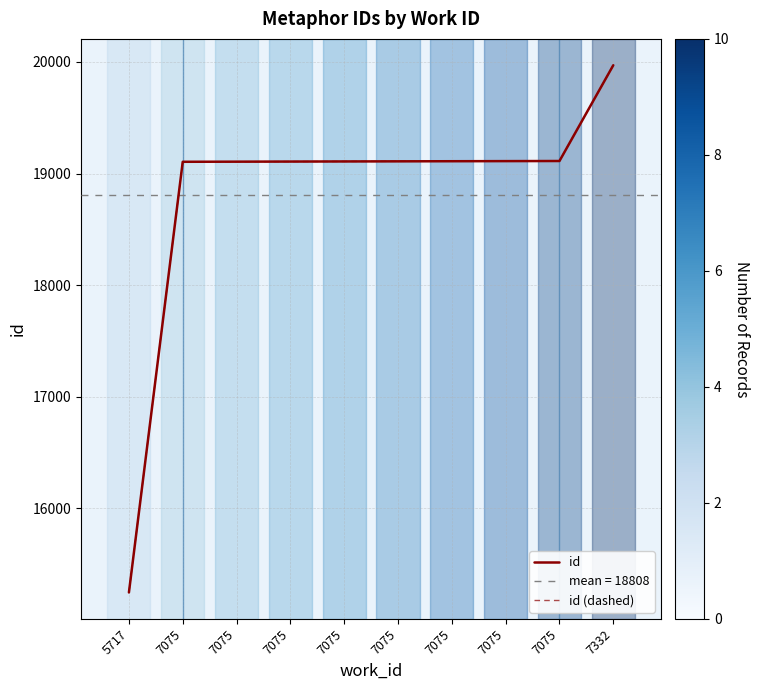

Does the chart display data point markers on the line(s)?

No